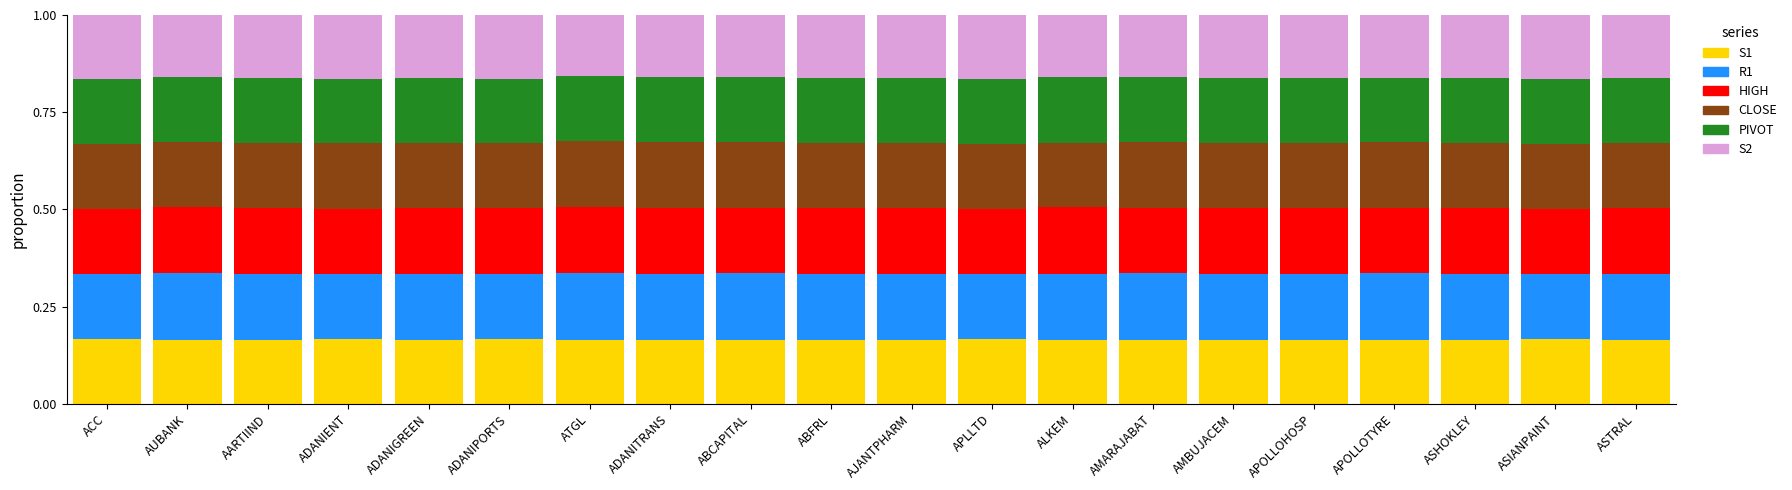

What is the total value across all series at ASHOKLEY?

1.0